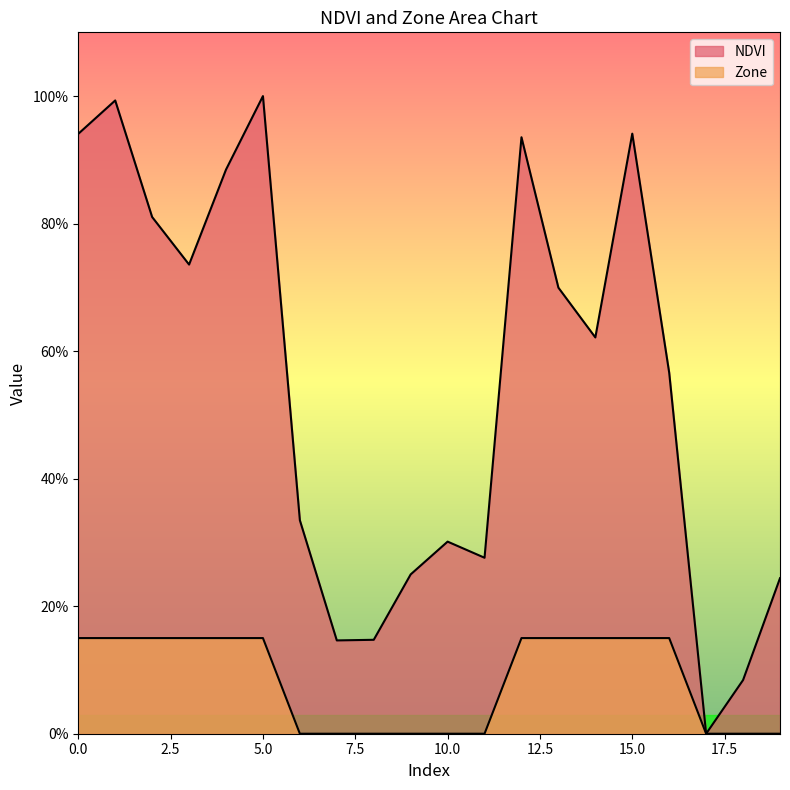

The value of Zone at 19 is 0.0. True or false?

True